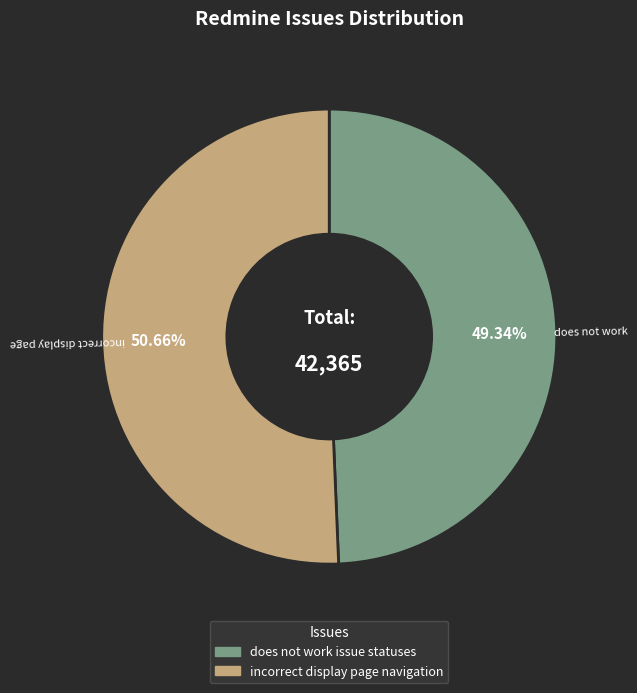

True or false: does not work issue statuses accounts for 49% of the total.

True